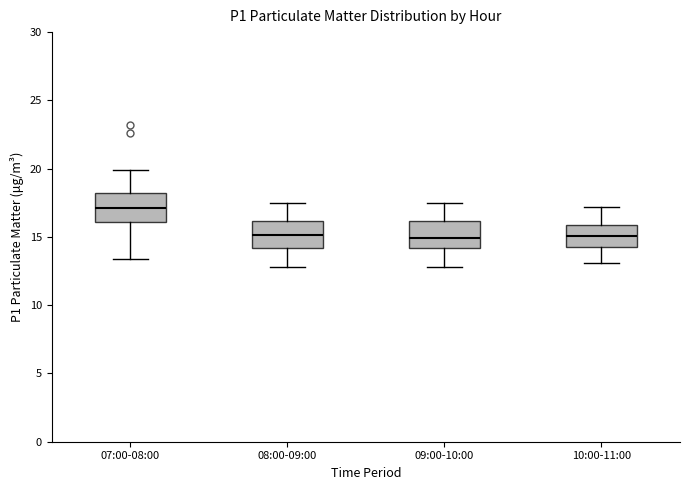

Reading left to right, read every box against the y-axis: the position of its median line, the range the box covers, and the ends of its whiskers. The values are not printed on the chart, so give them approximately, as read against the axis.

07:00-08:00: median 17.0, box 16.0 to 18.0, whiskers 13.5 to 20.0
08:00-09:00: median 15.0, box 14.0 to 16.0, whiskers 13.0 to 17.5
09:00-10:00: median 15.0, box 14.0 to 16.0, whiskers 13.0 to 17.5
10:00-11:00: median 15.0, box 14.0 to 16.0, whiskers 13.0 to 17.0